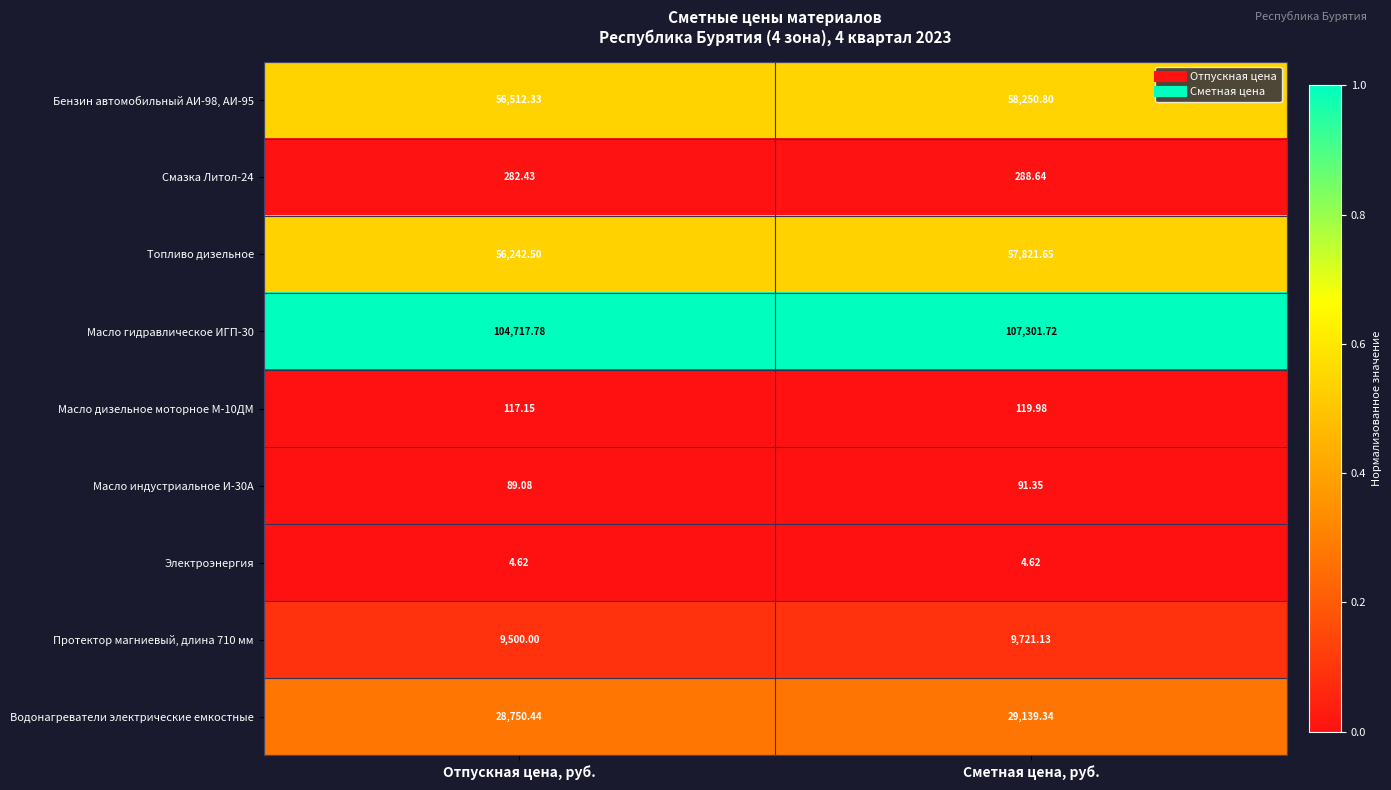

Which category has the lowest value in the Протектор магниевый, длина 710 мм series?

Отпускная цена, руб.